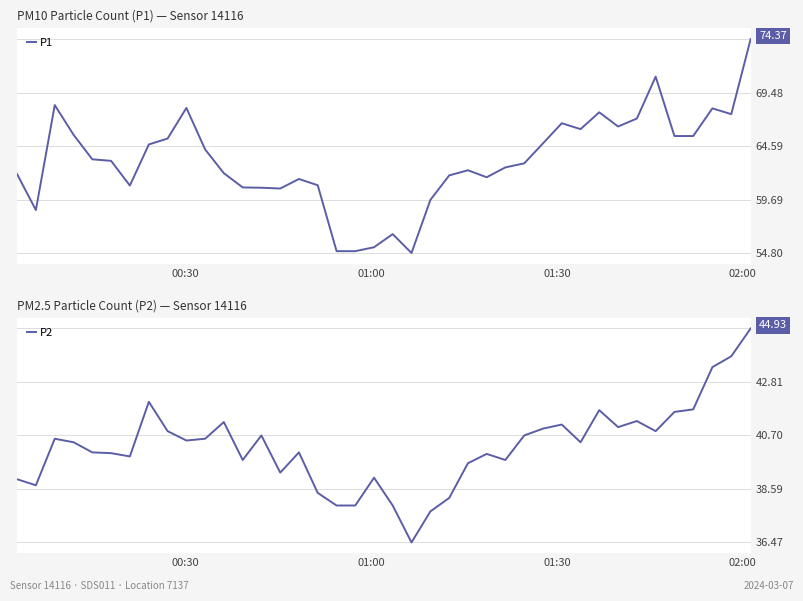

Rank the series by their average value, from lowest to highest.

P2, P1